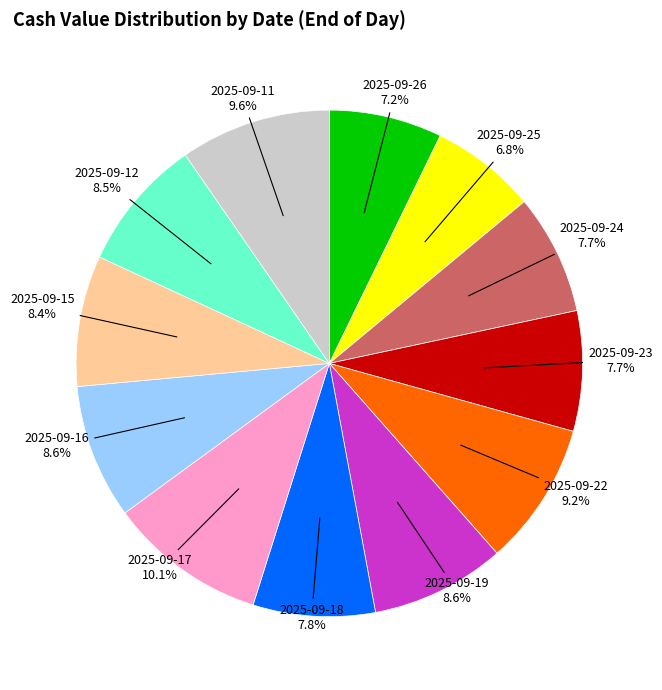

Is there any slice that represents more than half of the pie?

No